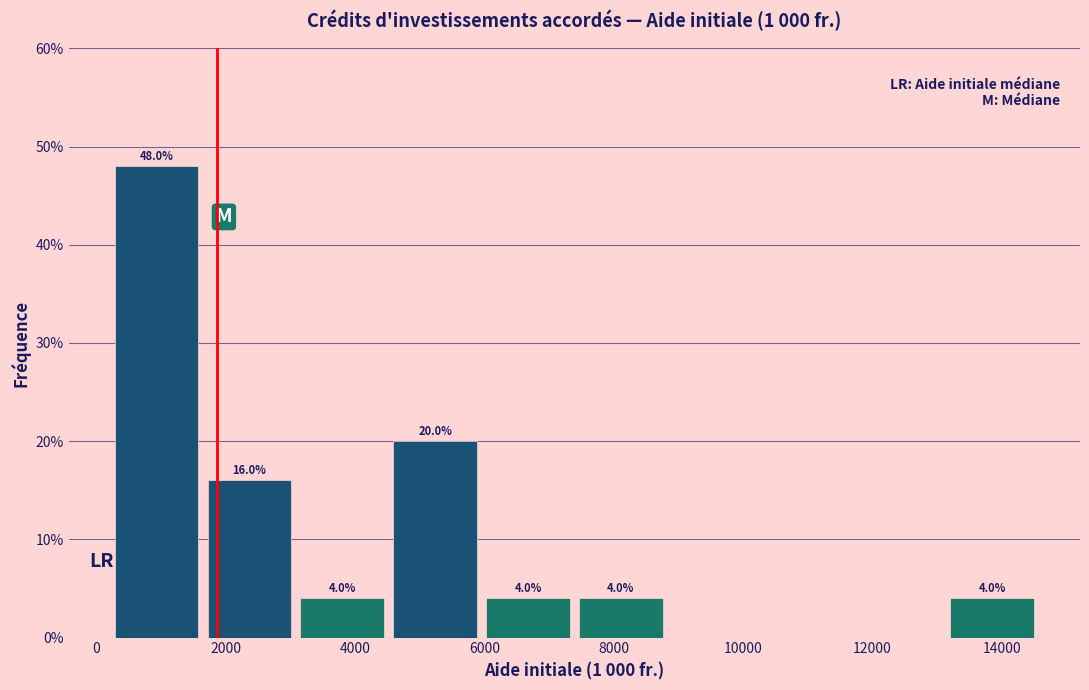

Over which range of the x-axis is the bar tallest?

200 to 1600